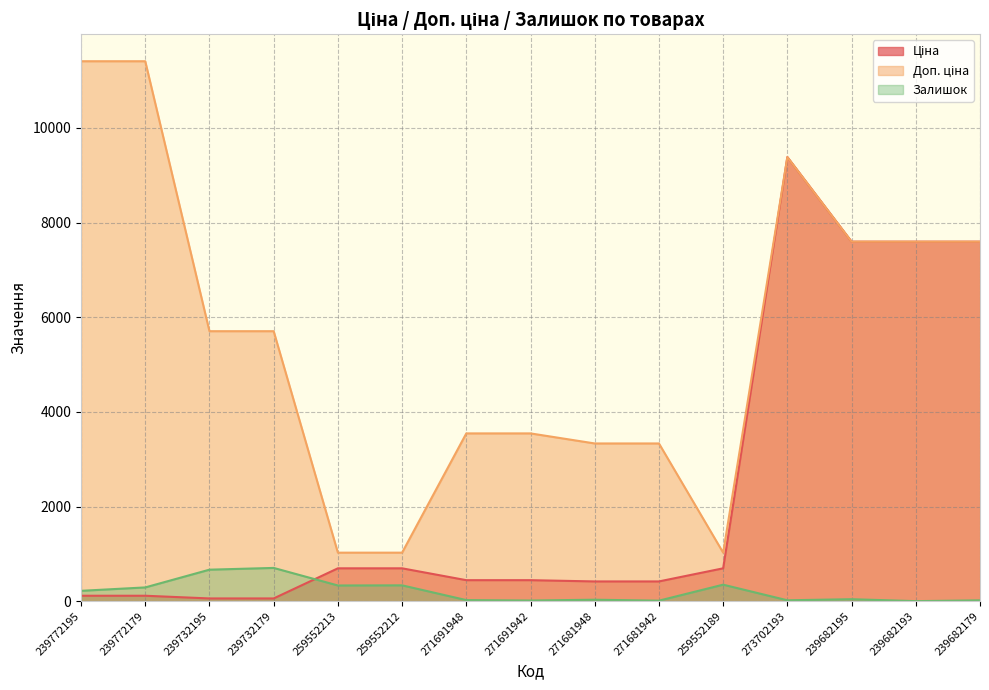

Which series has the largest total across all categories?

Доп. ціна